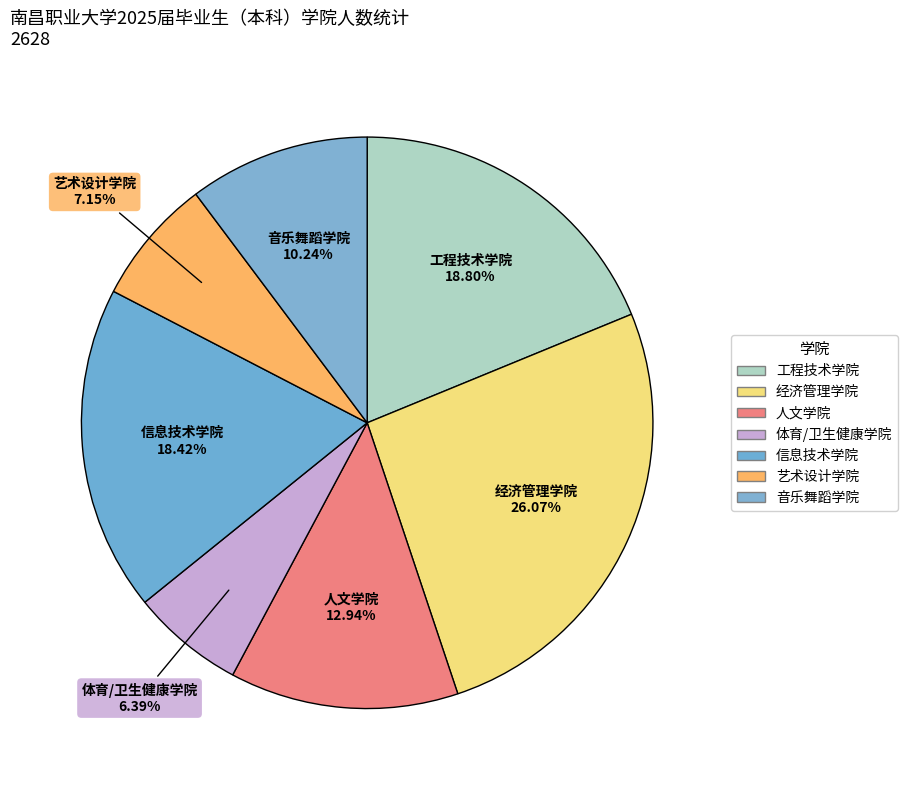

To the nearest percent, what is the difference between the 人文学院 and 音乐舞蹈学院 slice percentages?

3%